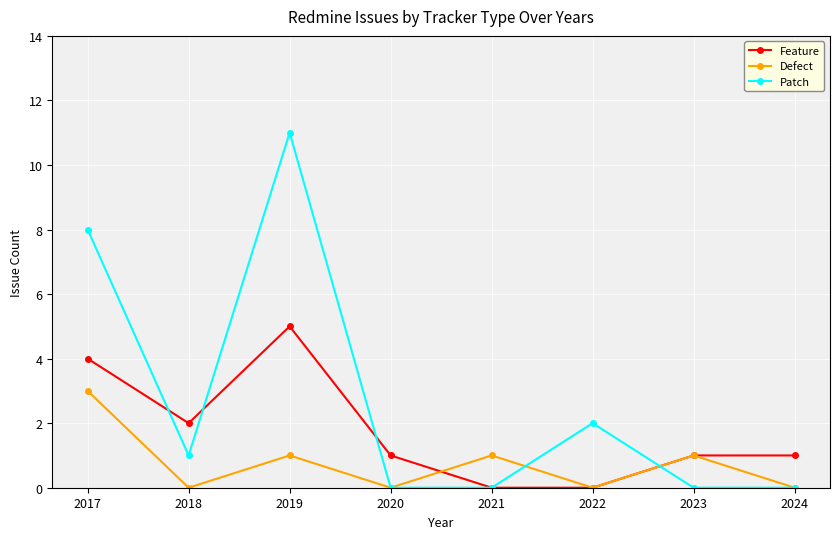

What is the difference between the Defect values at 2017 and 2024?

3